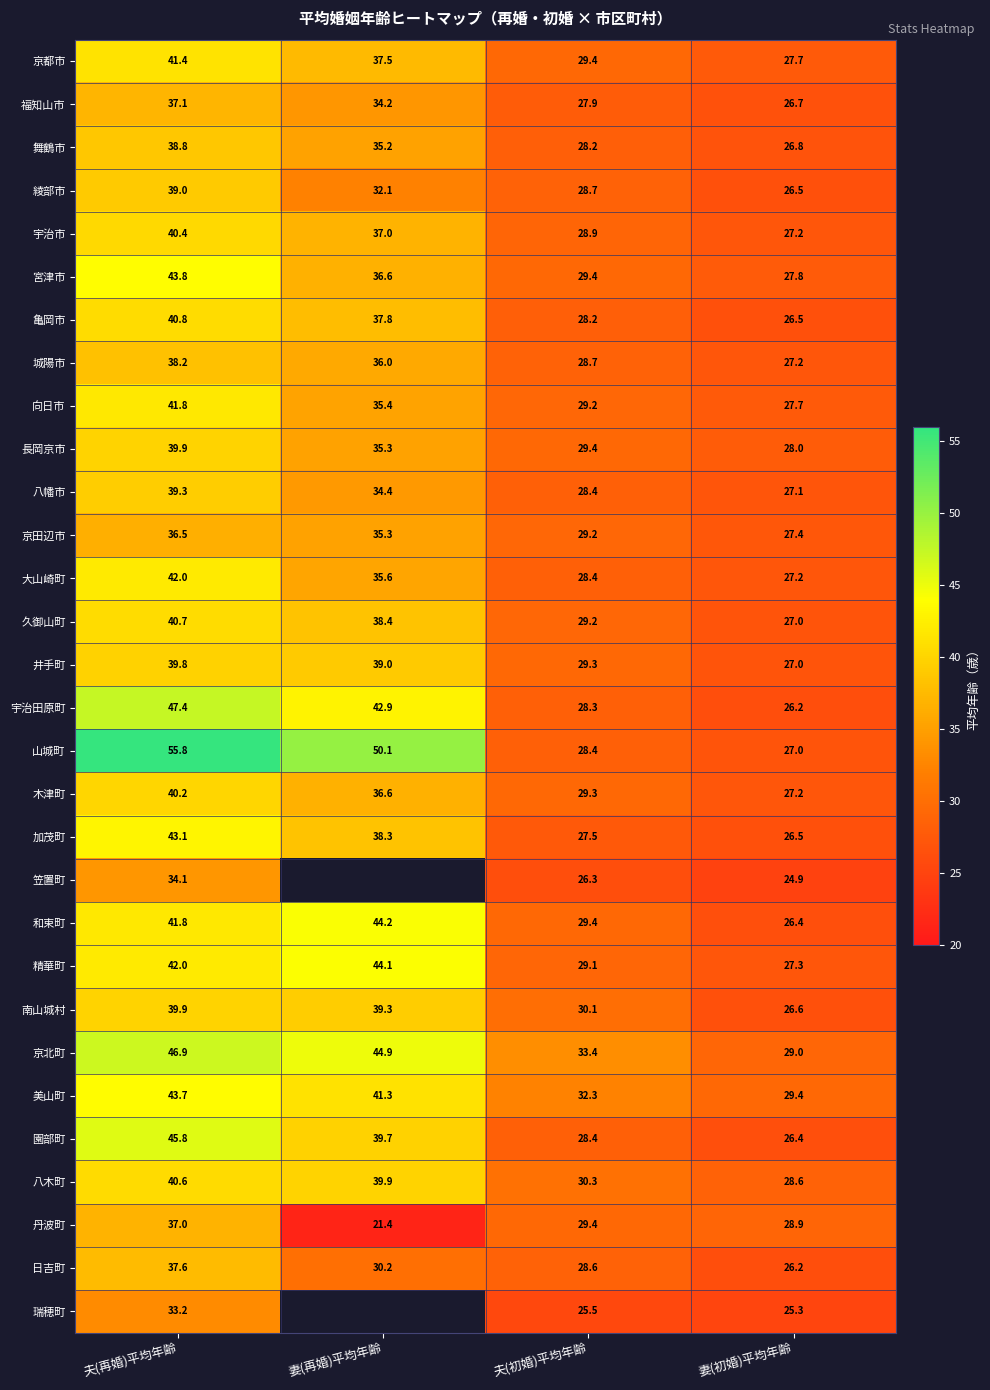

What is the difference between the 南山城村 values at 妻(初婚)平均年齢 and 妻(再婚)平均年齢?

12.7